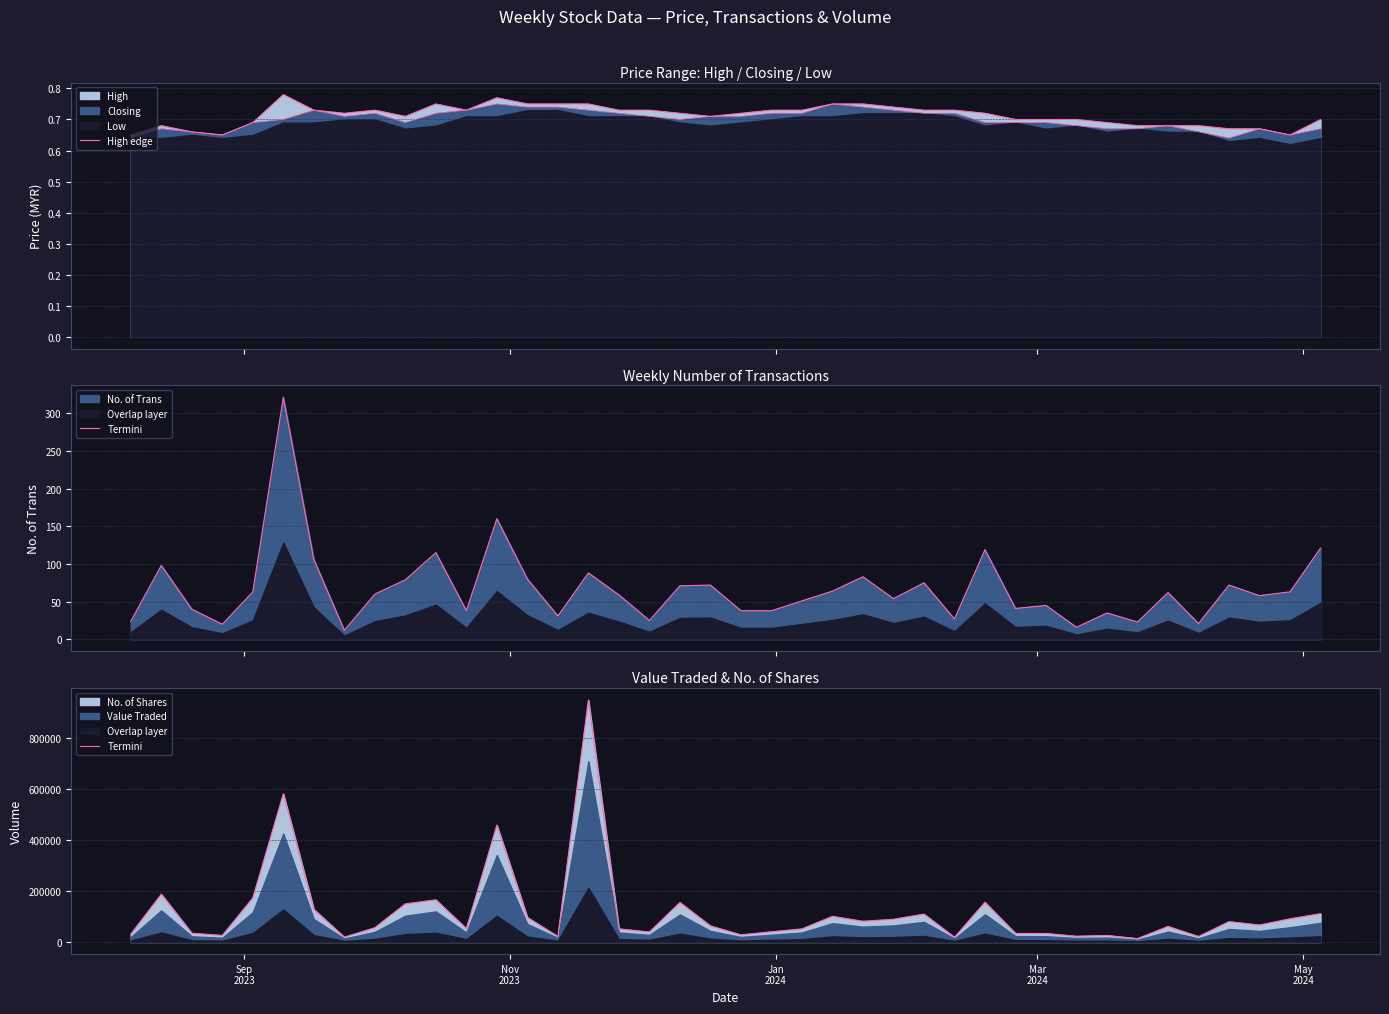

The Termini series shows 13859.3 at 32. True or false?

False